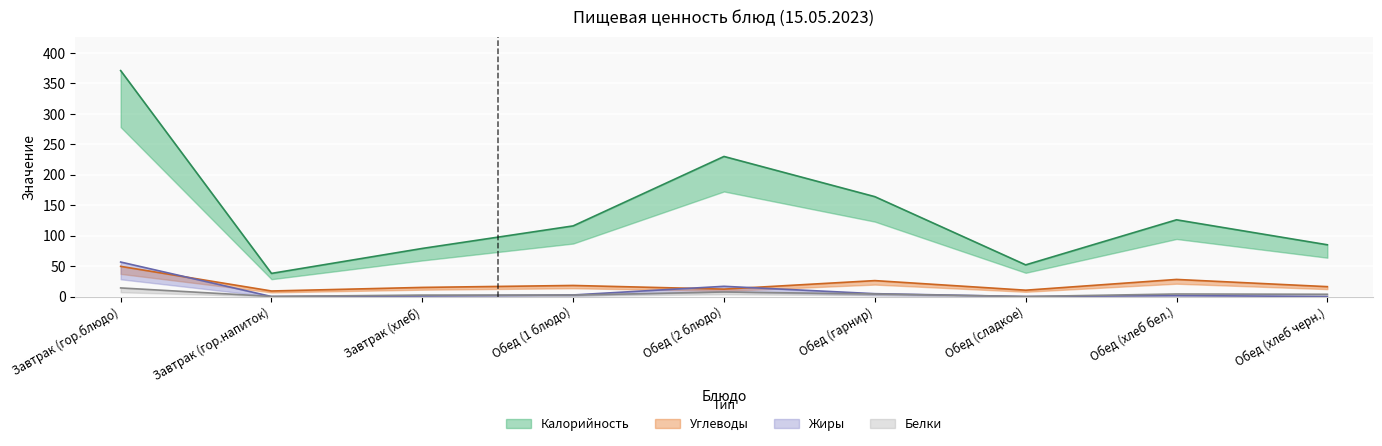

The Углеводы series shows 12.2 at Обед (2 блюдо). True or false?

True